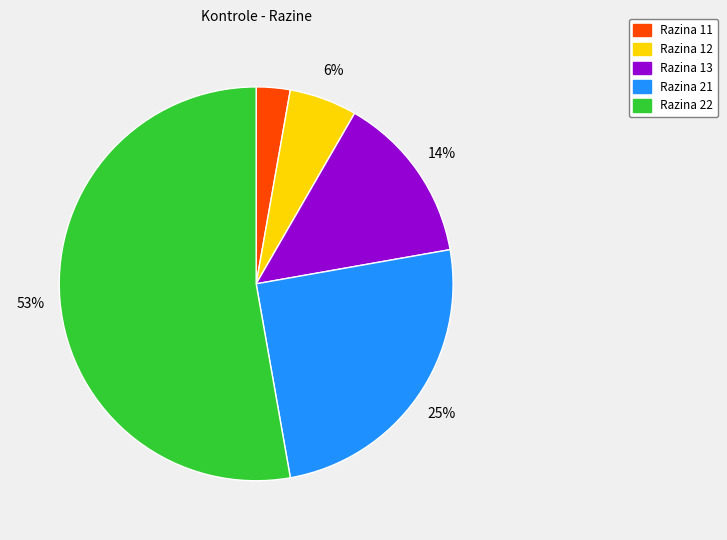

What percentage is the Razina 11 slice, to the nearest percent?

3%